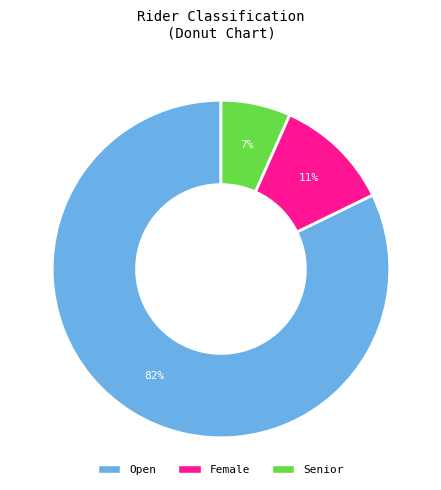

To the nearest percent, what is the combined percentage of Open and Senior?

89%